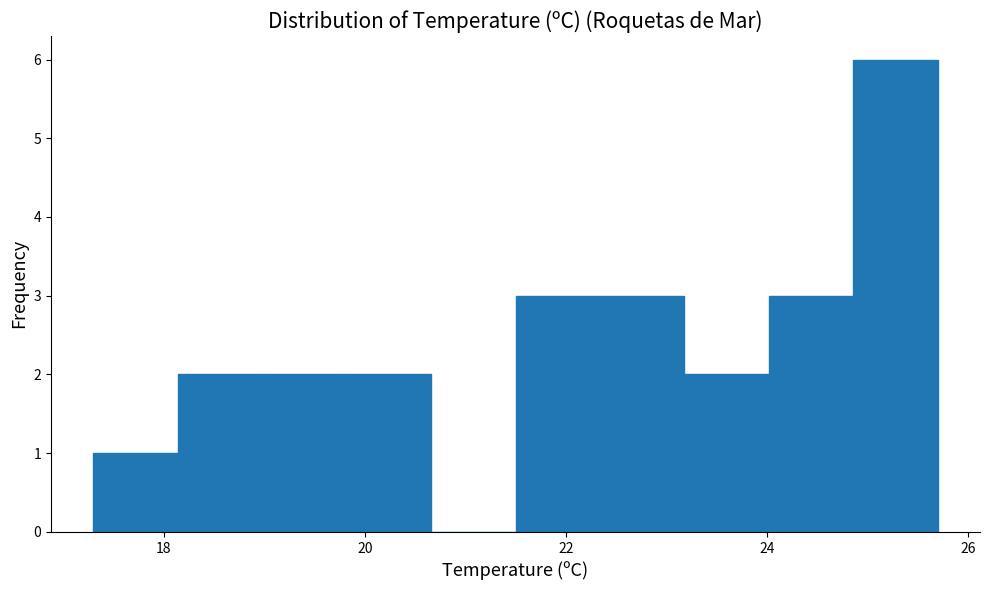

How tall is the bar that spans 21.50 to 22.34 on the x-axis? Neither the bar edges nor the heights are printed on the chart, so give them approximately, as read against the axes.

3